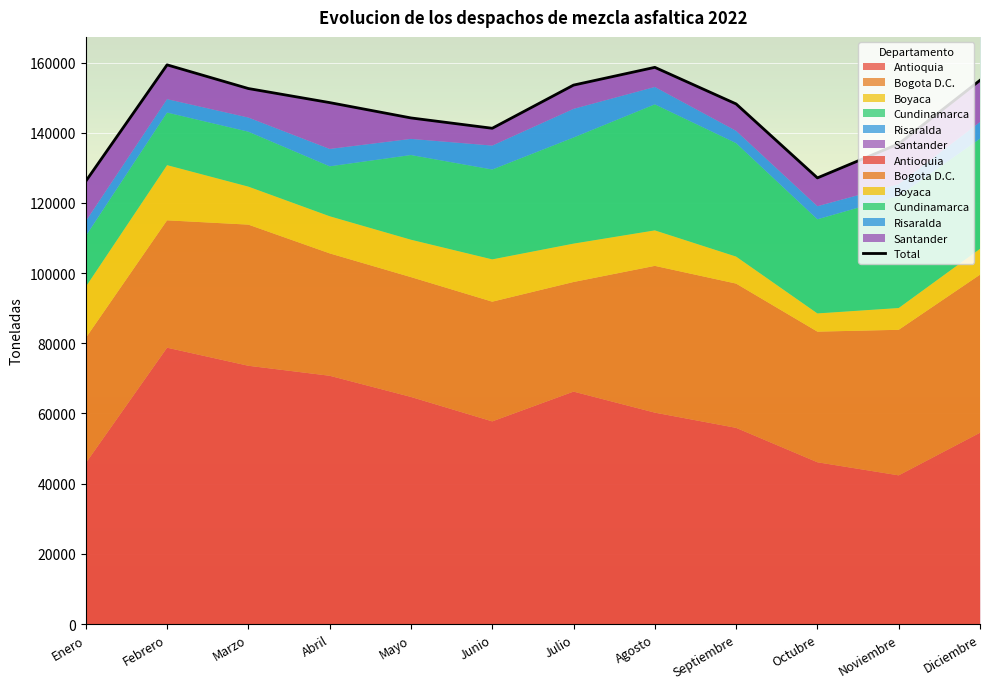

What is the label of the 3rd point from the right?

Octubre